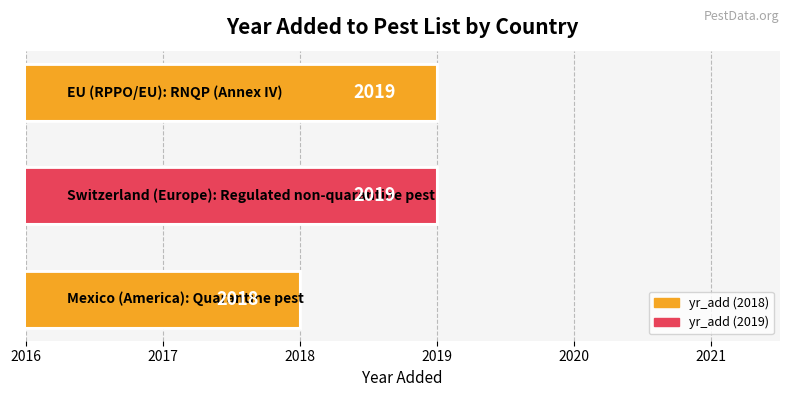

How many values are between 2018 and 2019?

3